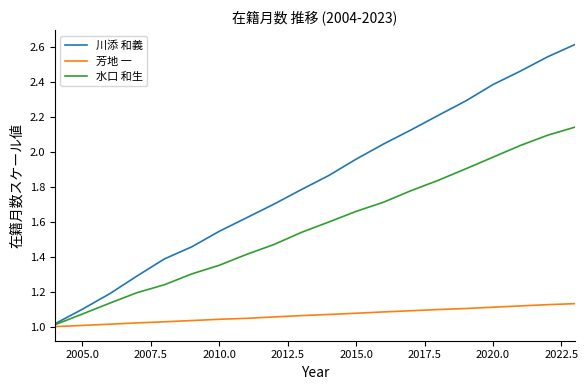

What is the value of the 水口 和生 point at the 8th from the left?

1.4